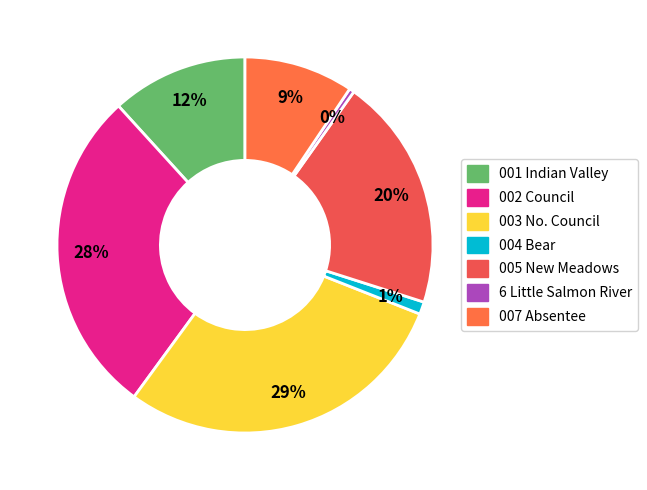

Which category has the smallest portion of the pie?

6 Little Salmon River